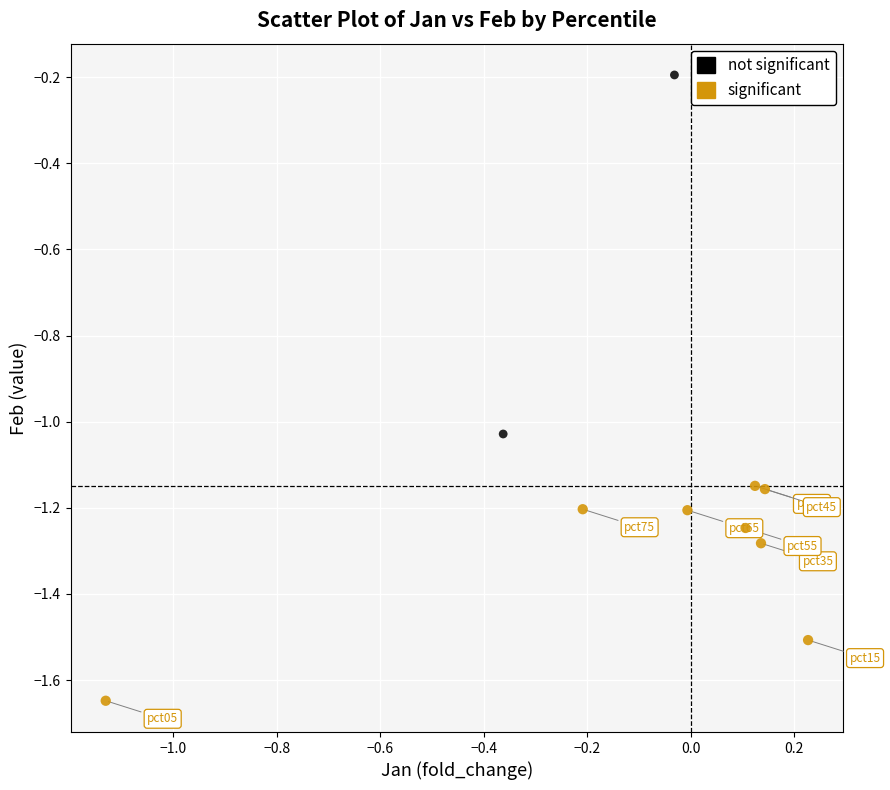

Which series reaches the minimum Y coordinate?

significant